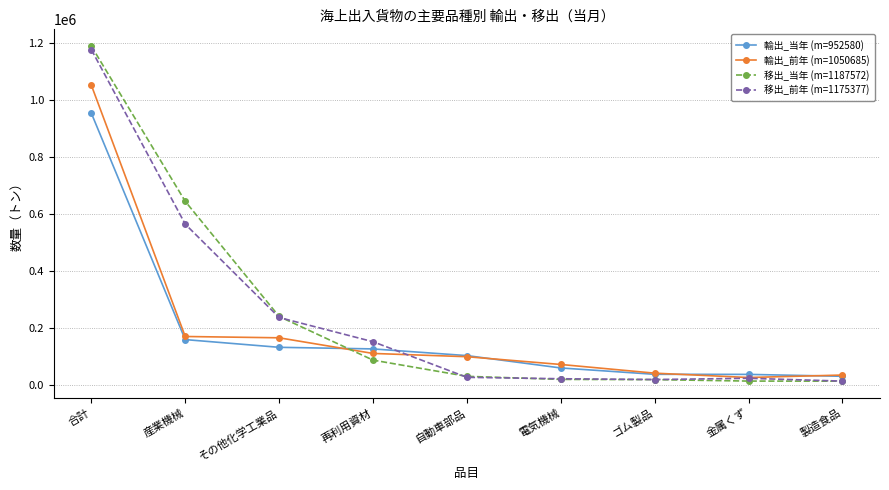

Which label corresponds to the largest value in the chart?

合計